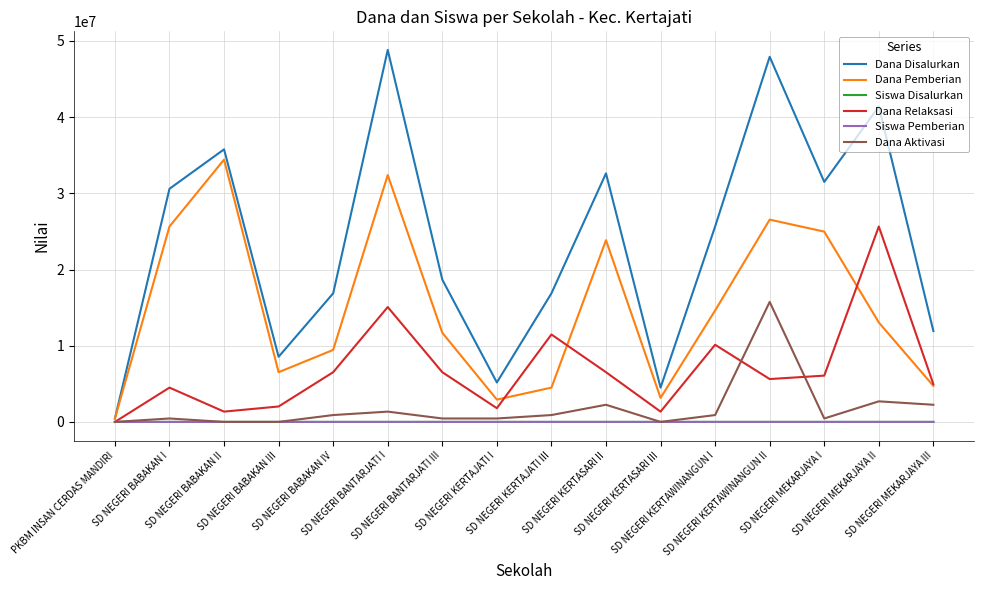

Which series has the widest spread of values?

Dana Disalurkan